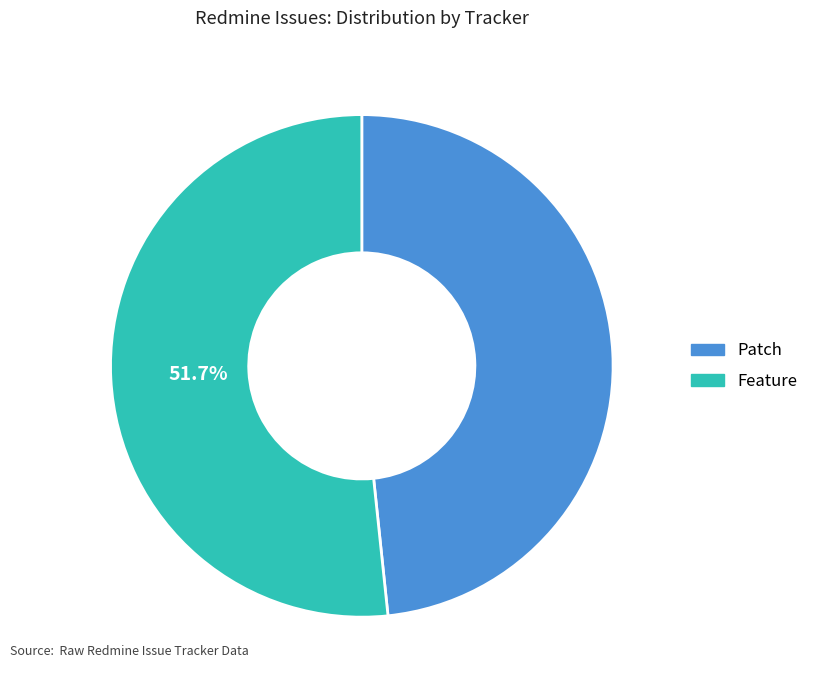

Which category accounts for the majority?

Feature